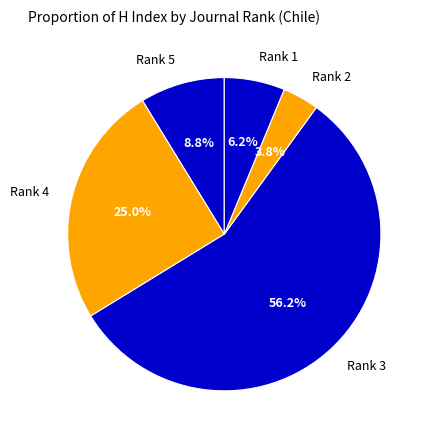

Combined, do Rank 4 and Rank 3 account for over 50%?

Yes